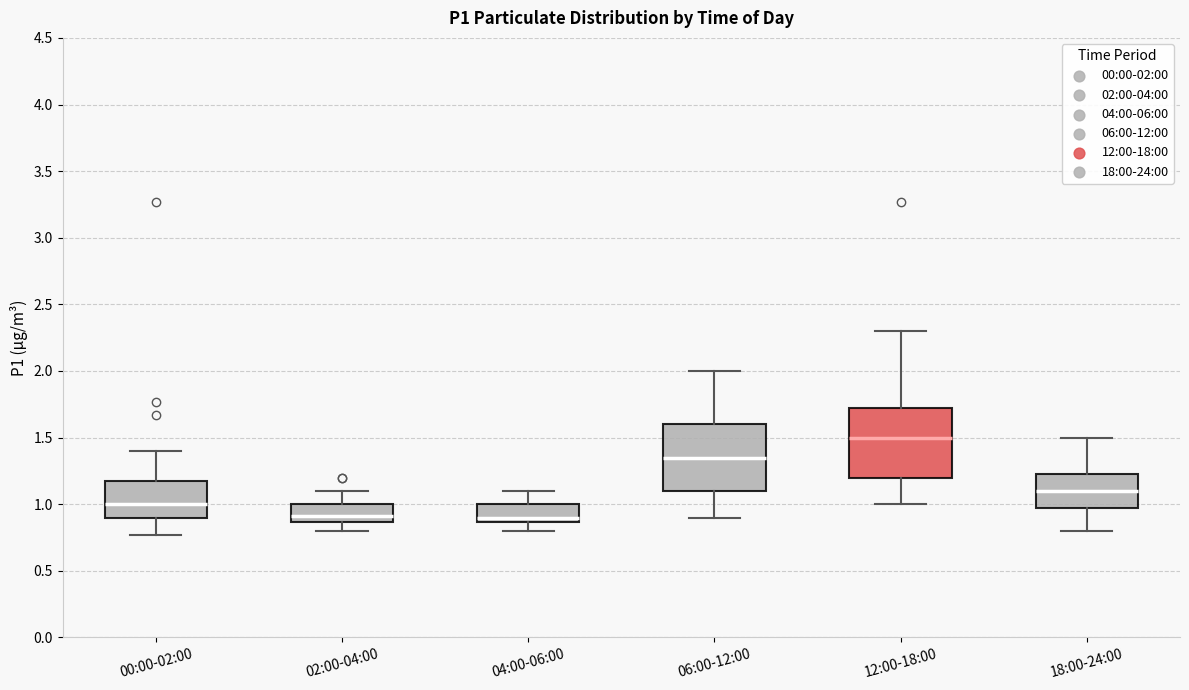

Which box's median line is the highest?

12:00-18:00